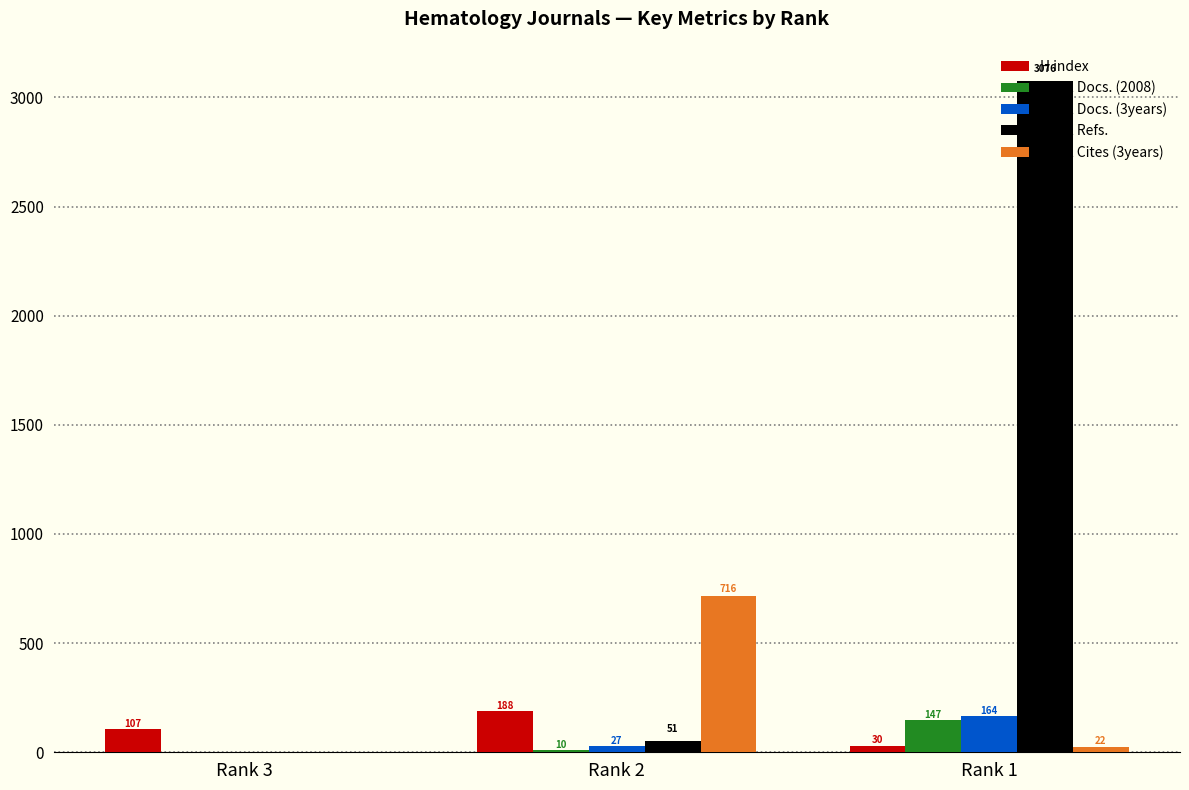

The Total Refs. series shows 4652 at Rank 1. True or false?

False